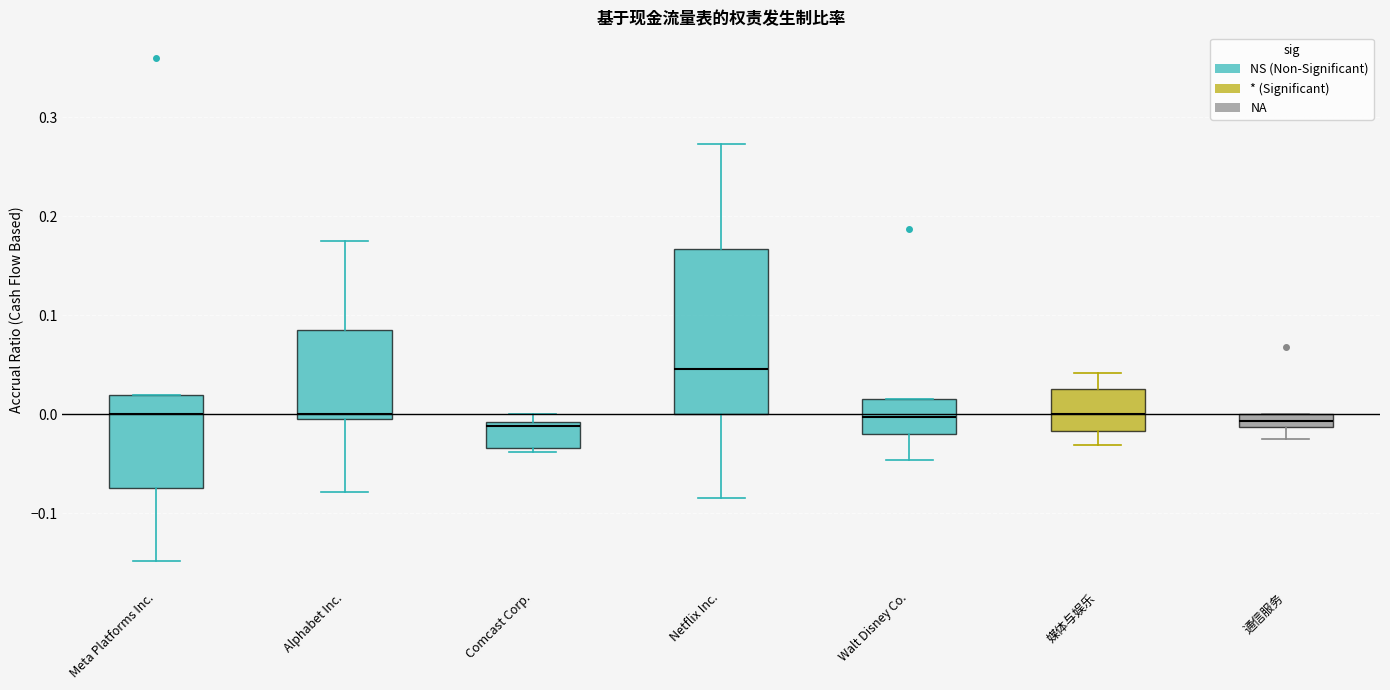

Which box is the tallest, from its lower edge to its upper edge?

Netflix Inc.